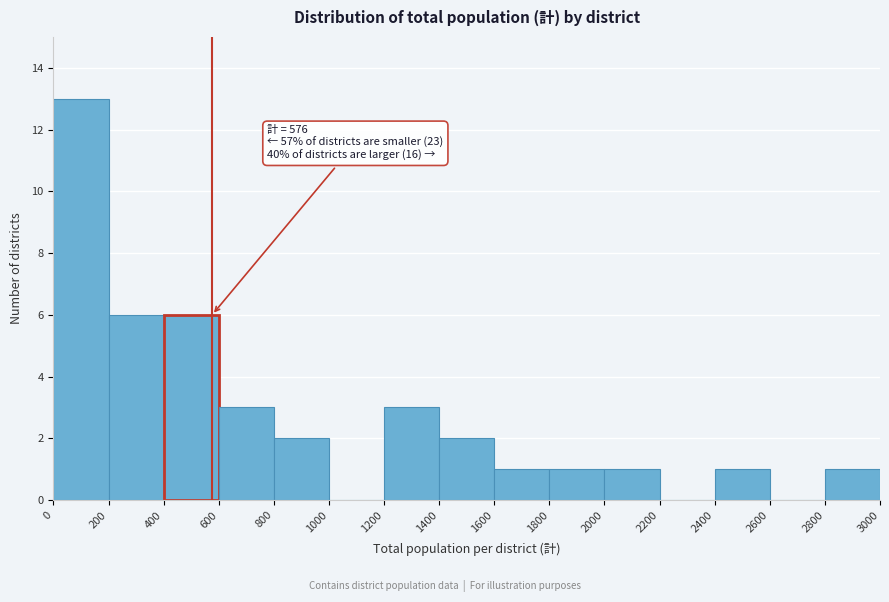

Over which range of the x-axis is the bar tallest?

0 to 200